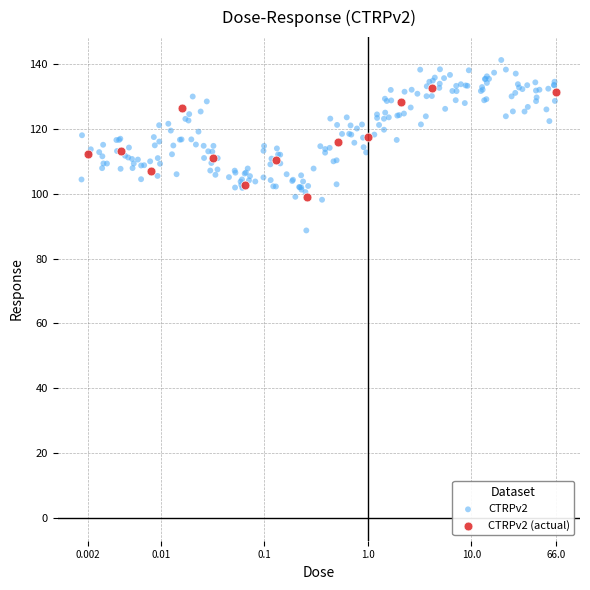

Which series has the largest Y range (max minus min)?

CTRPv2